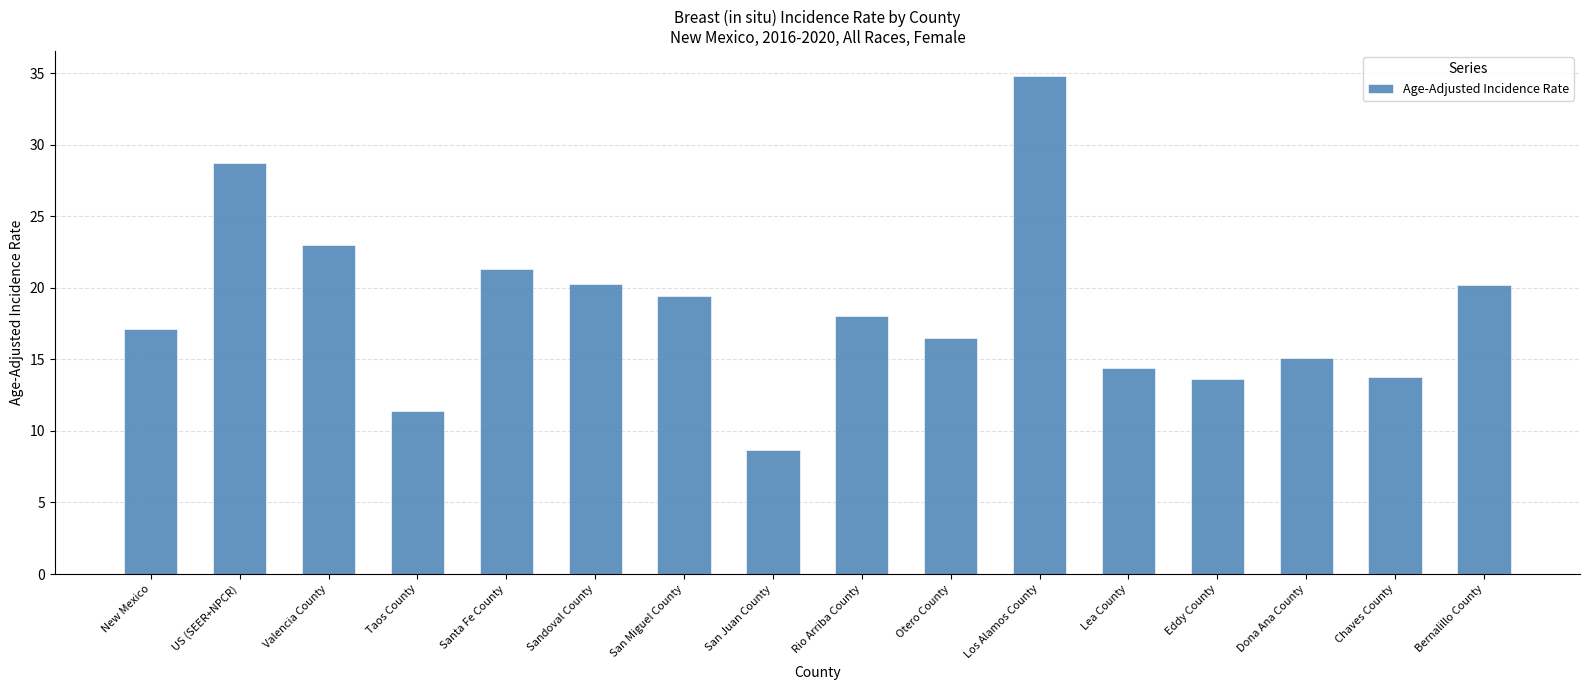

Approximately how many times larger is the value at San Juan County compared to US (SEER+NPCR)?

0.3